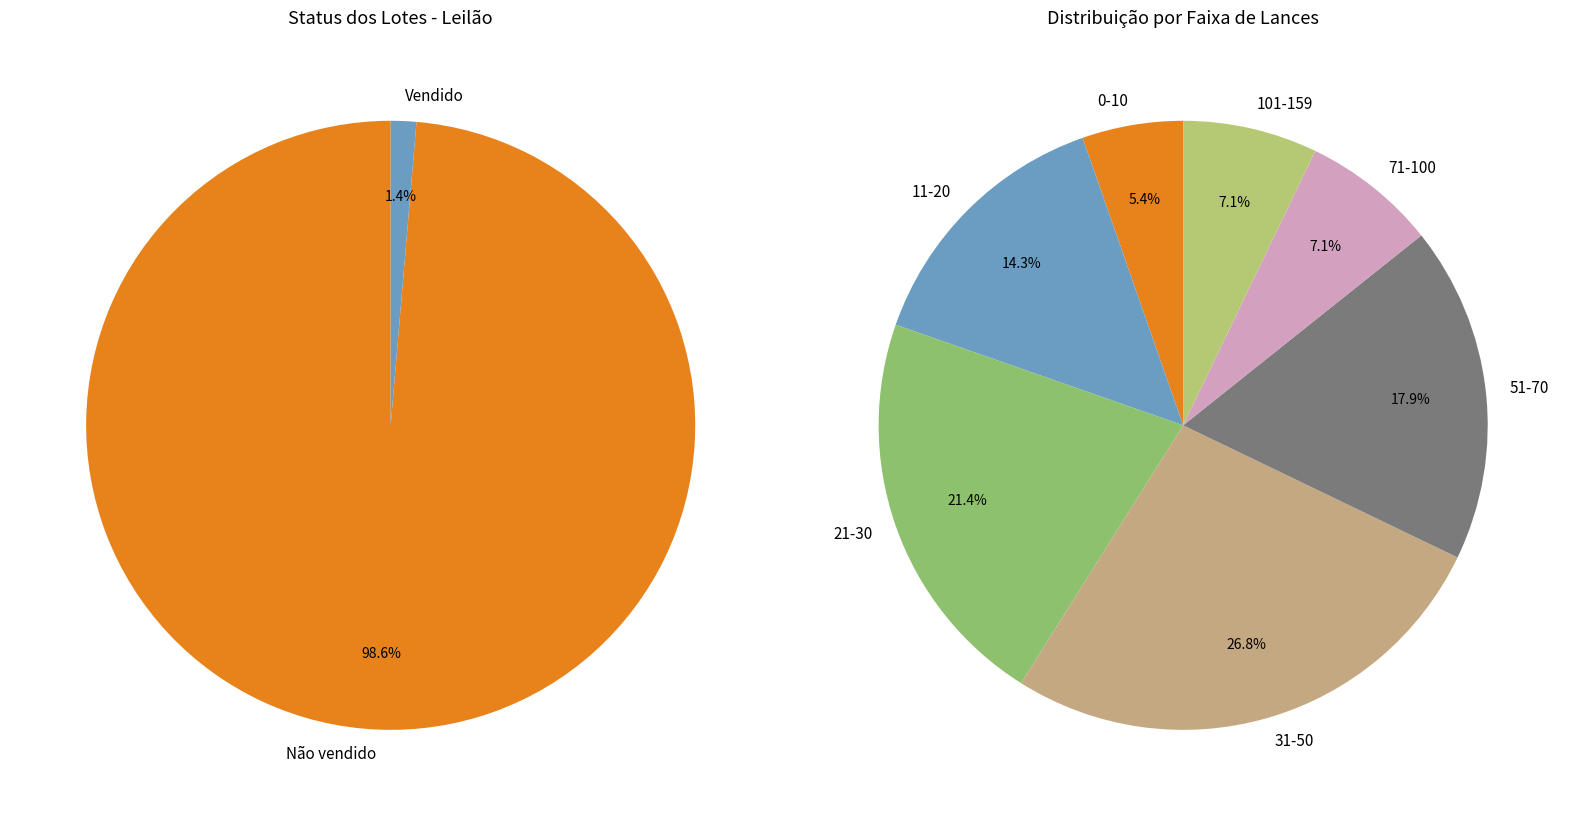

What percentage is the Não vendido slice, to the nearest percent?

99%